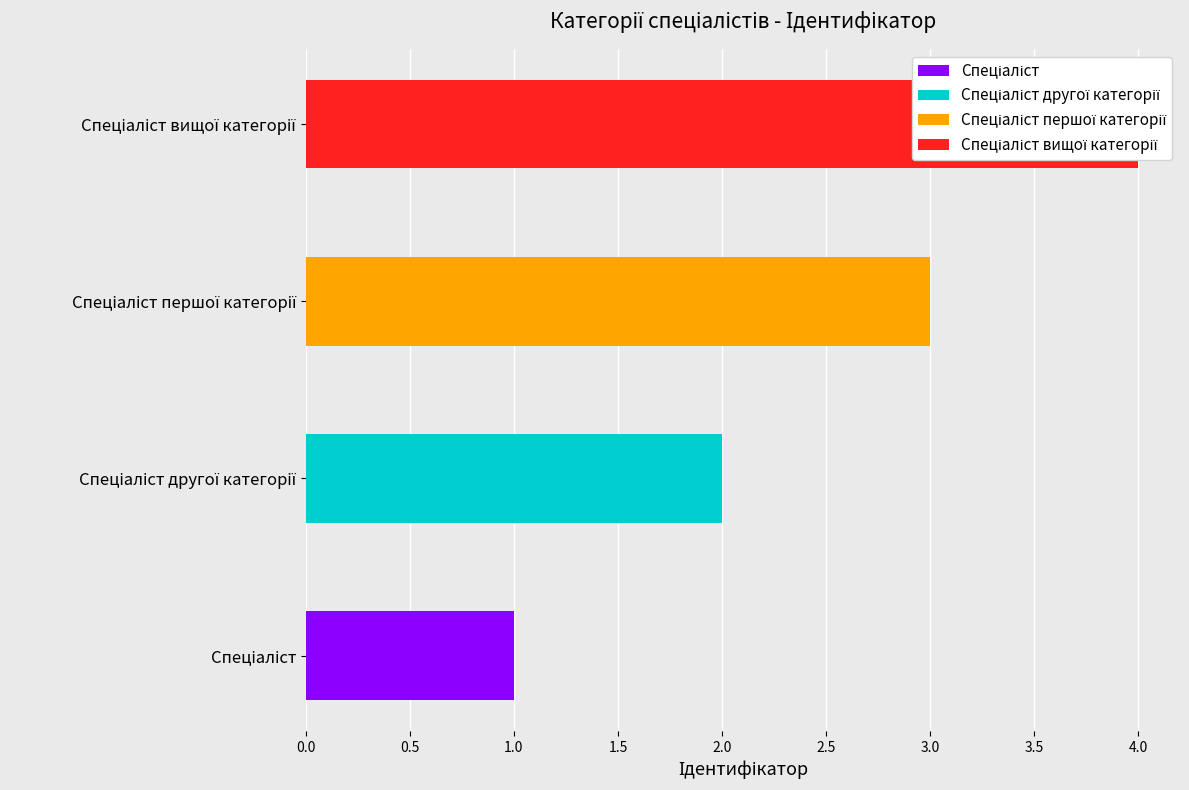

The value at Спеціаліст is 2. True or false?

False